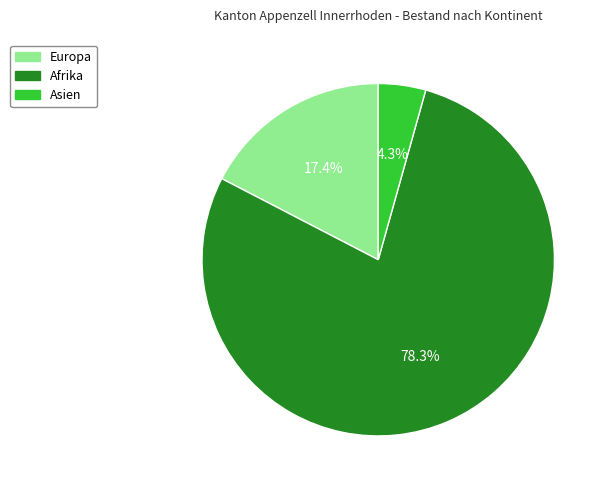

Which slice represents more than half of the pie?

Afrika